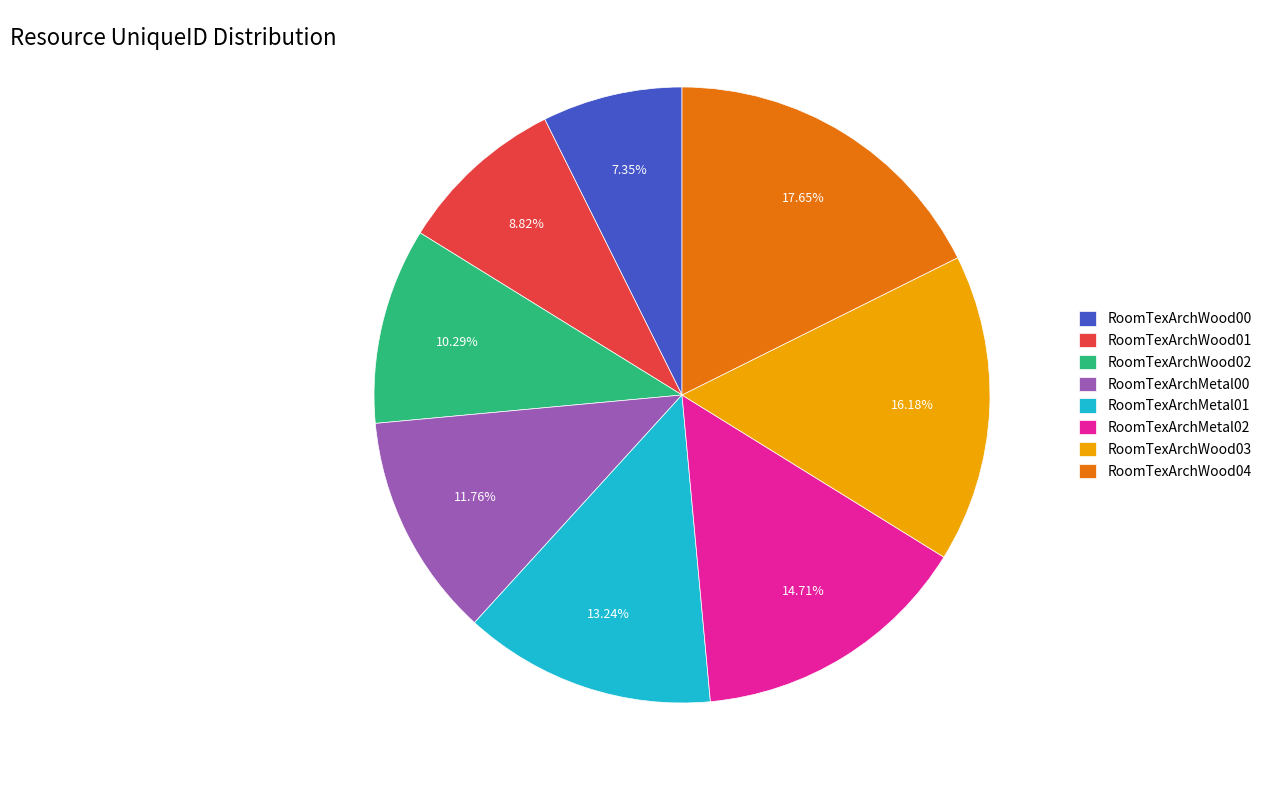

How many segments does this pie chart have?

8